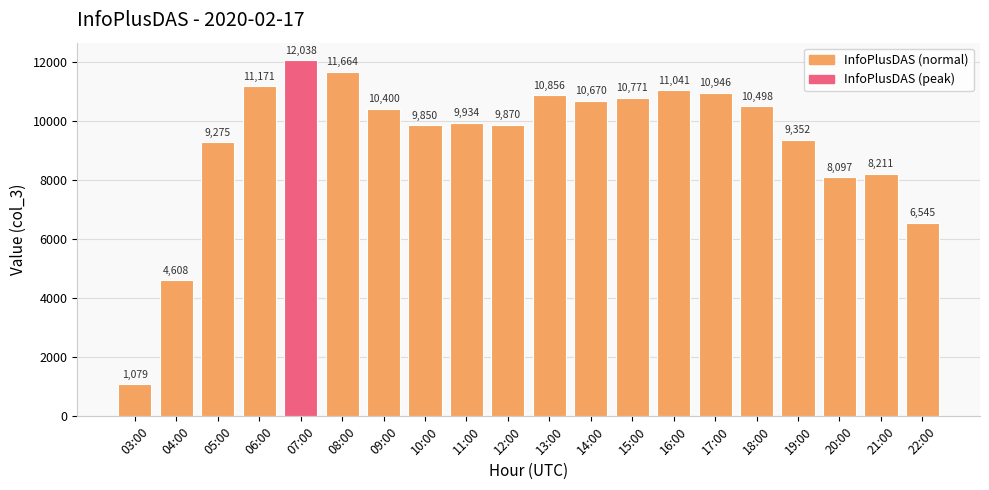

Does the chart contain stacked bars?

No